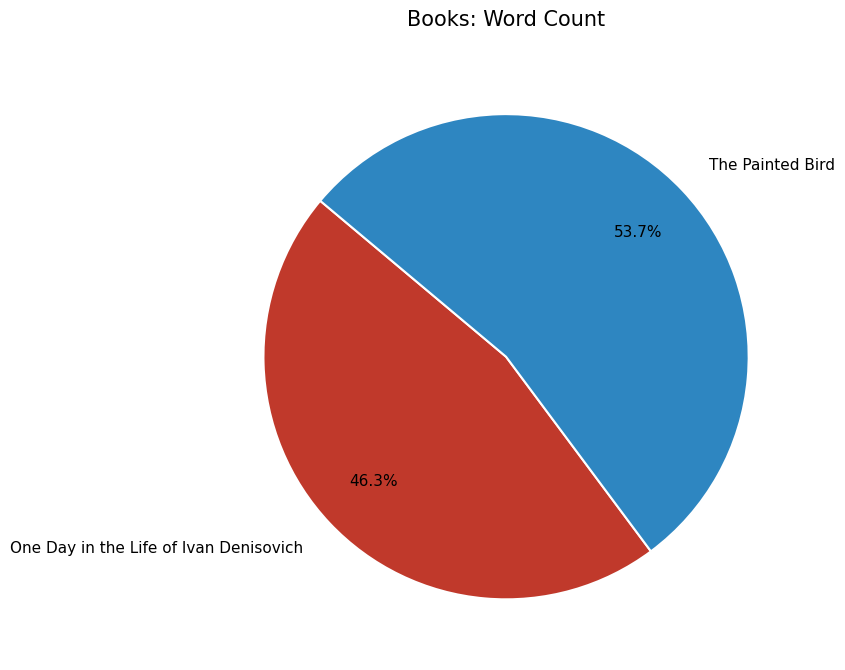

The The Painted Bird slice represents 45% of the pie. True or false?

False